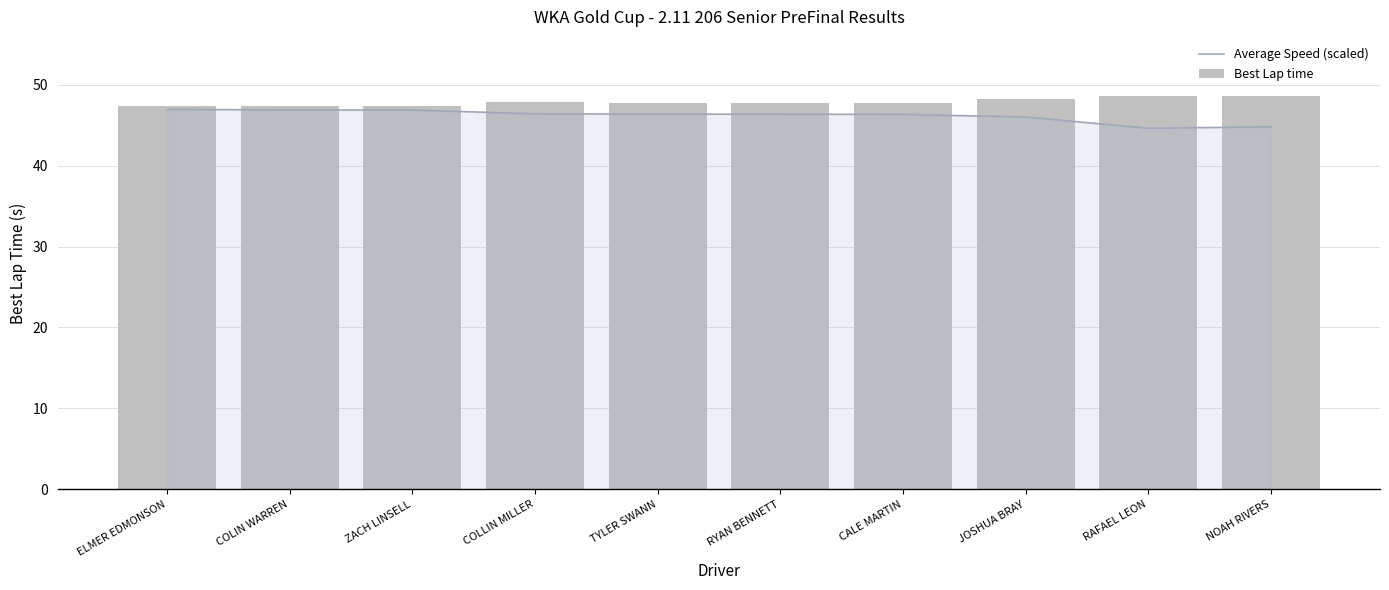

Are the bars grouped side by side (vs. stacked)?

Yes